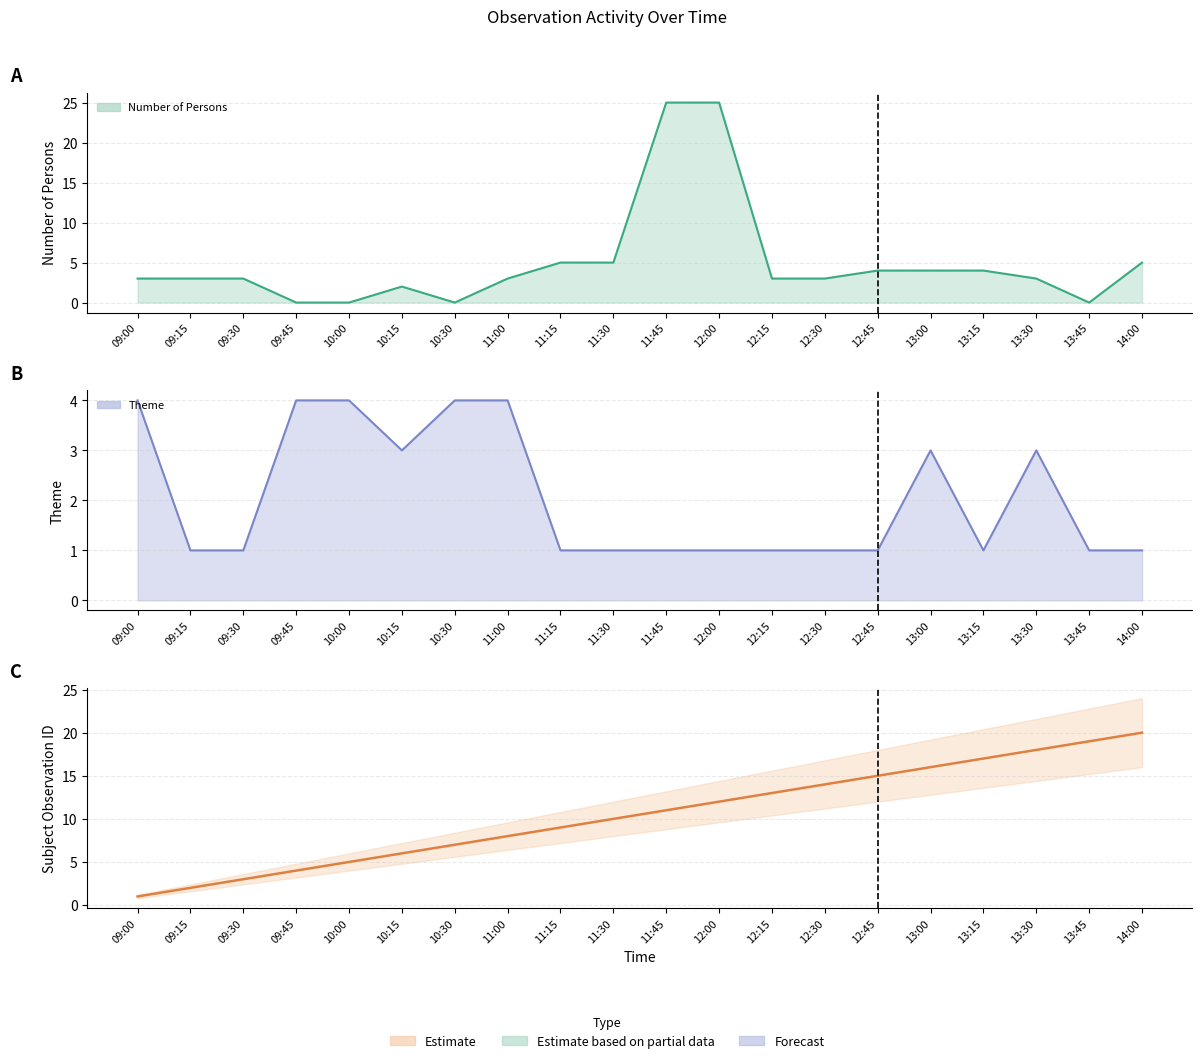

Which has a higher value, 09:00 or 13:45?

09:00